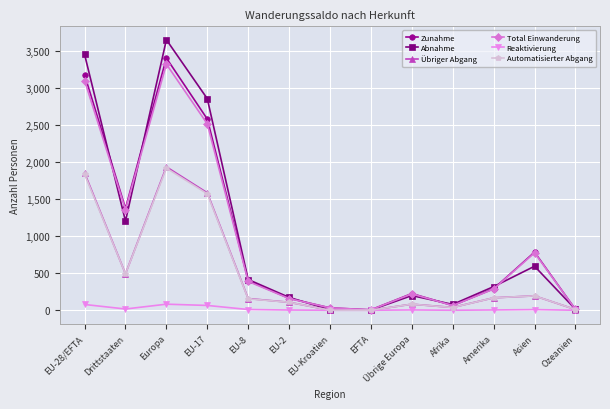

What position from the right is Amerika?

3